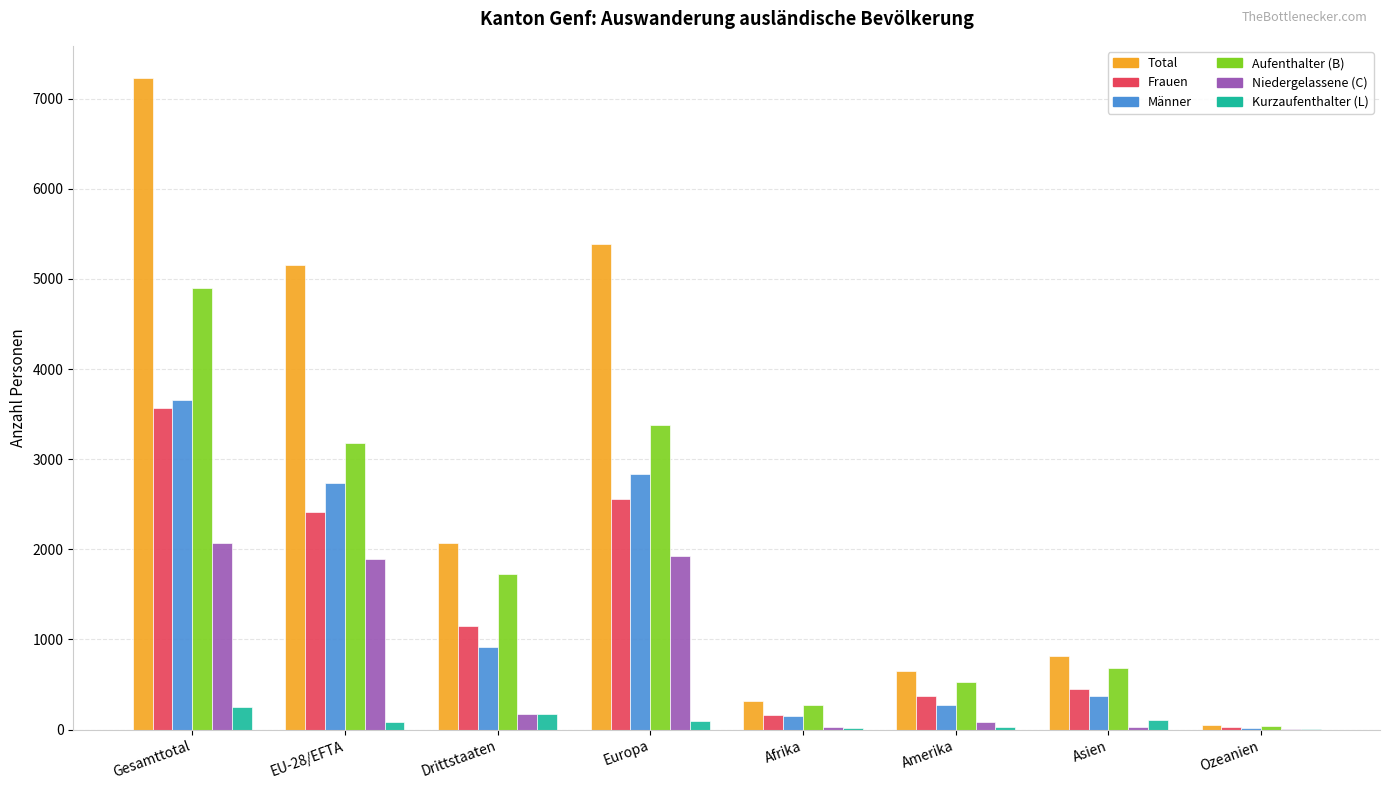

How many groups of bars are there?

8